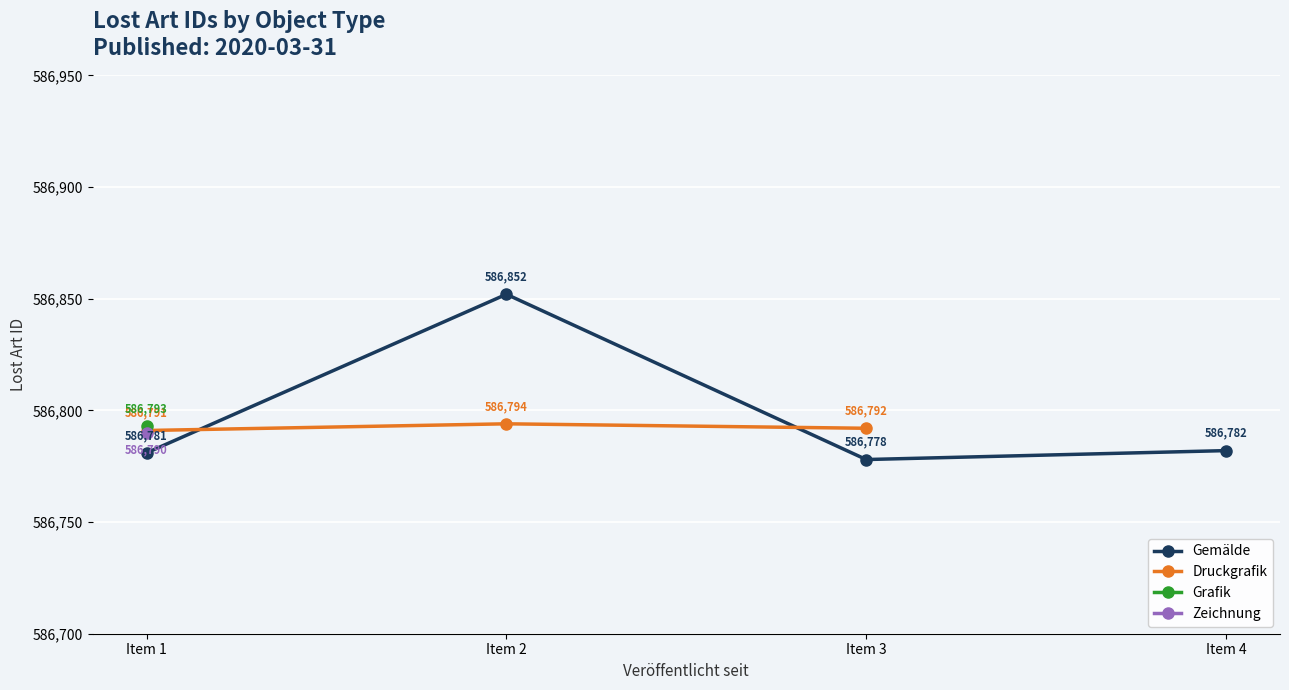

What is the average value?

586795